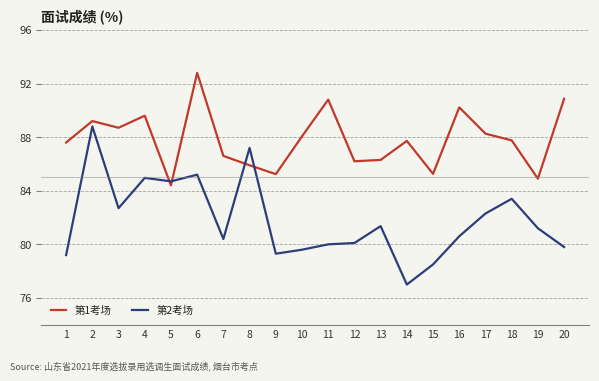

Which series has the widest spread of values?

第2考场